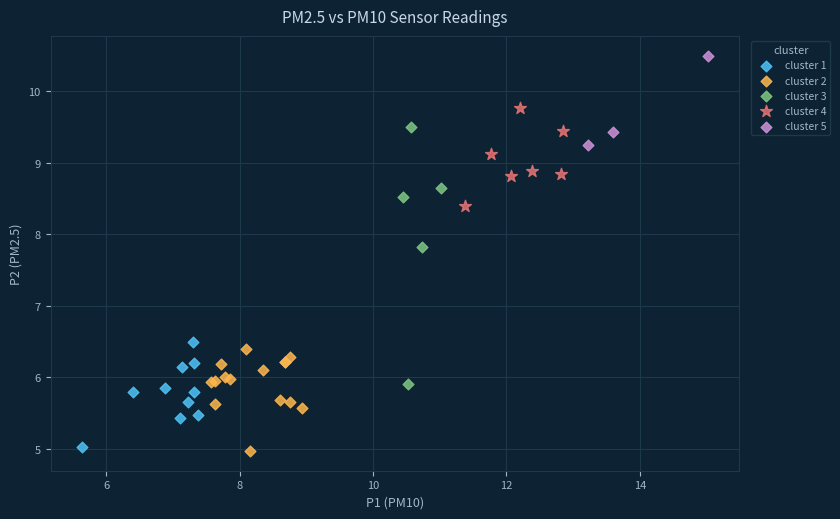

Which series reaches the maximum Y coordinate?

cluster 5